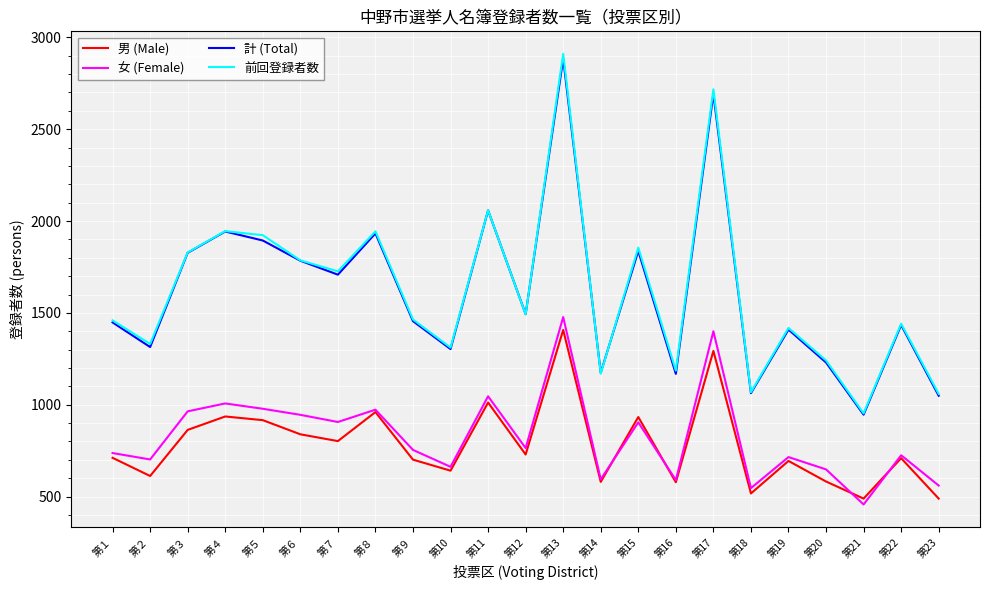

What is the spread (max minus min) of values at 第８?

984